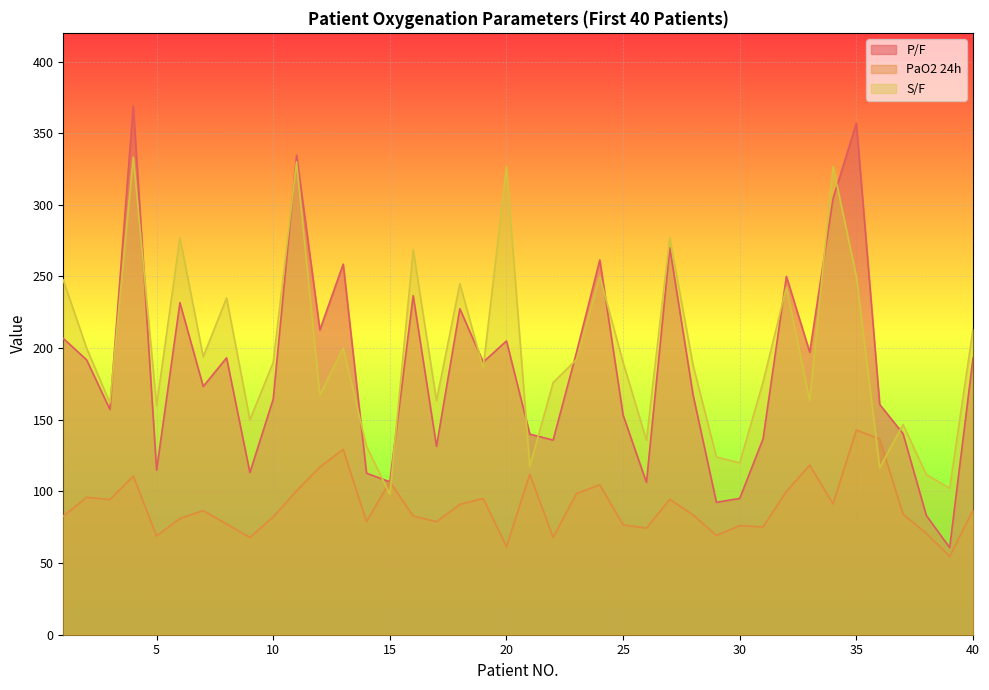

At 30, list the series in order from smallest to largest.

PaO2 24h, P/F, S/F